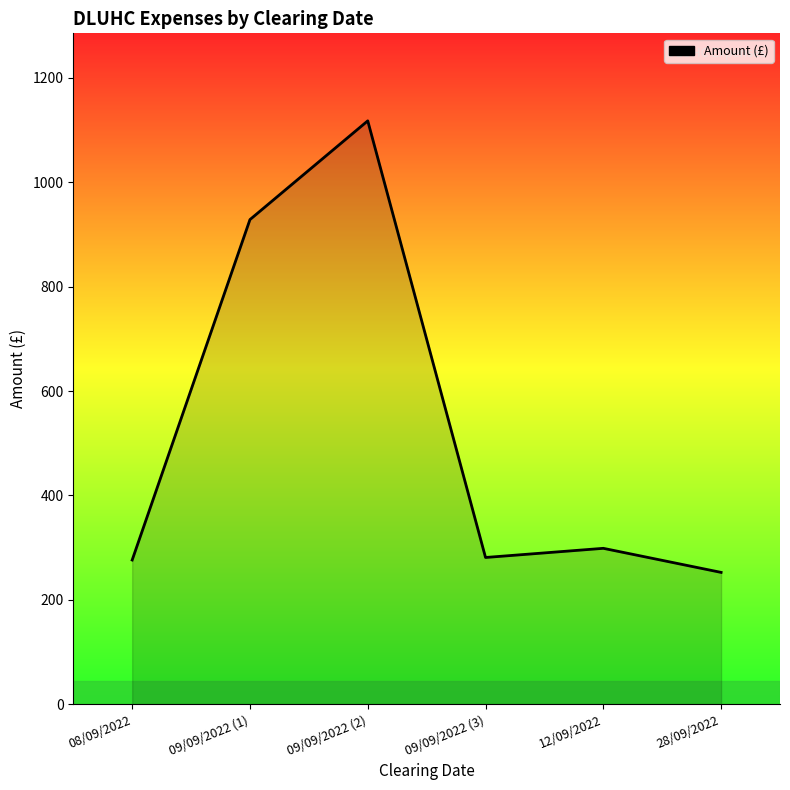

Does the chart display data point markers on the line(s)?

No